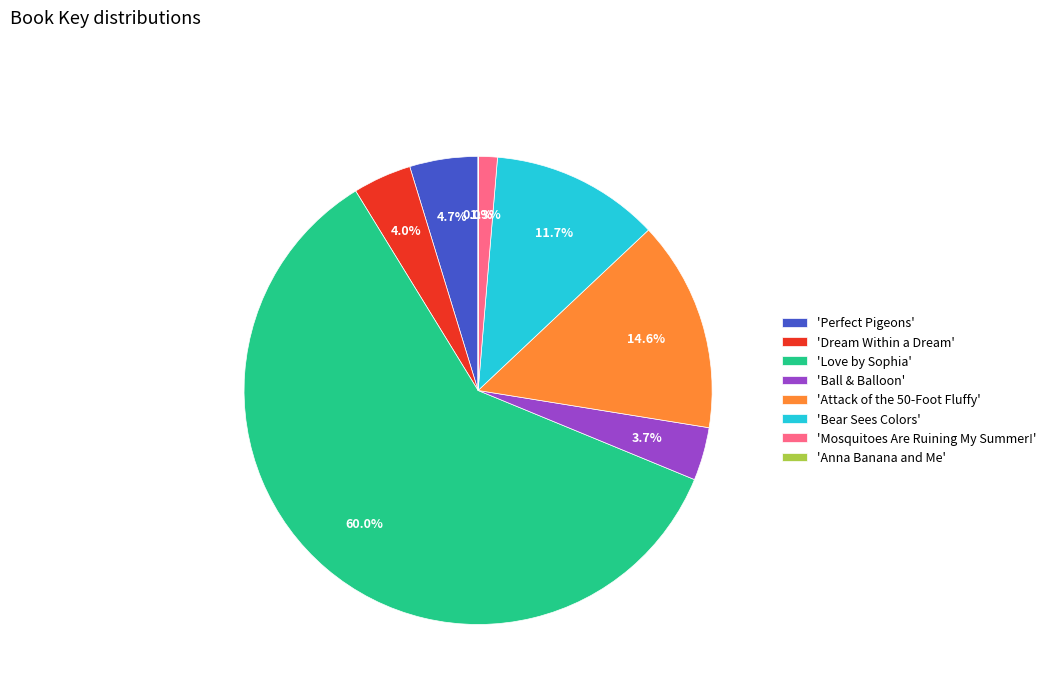

What is the ratio of the value at 'Perfect Pigeons' to the value at 'Ball & Balloon'?

1.3